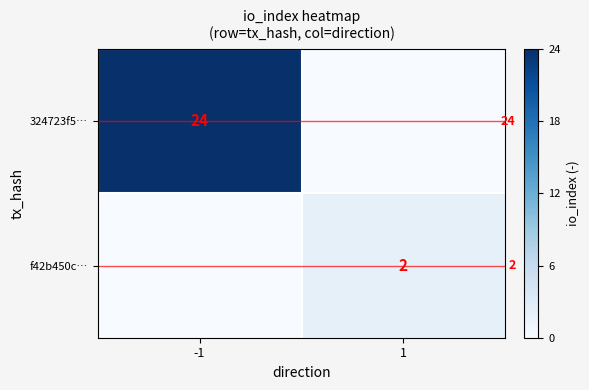

The 324723f5… series shows 42 at -1. True or false?

False